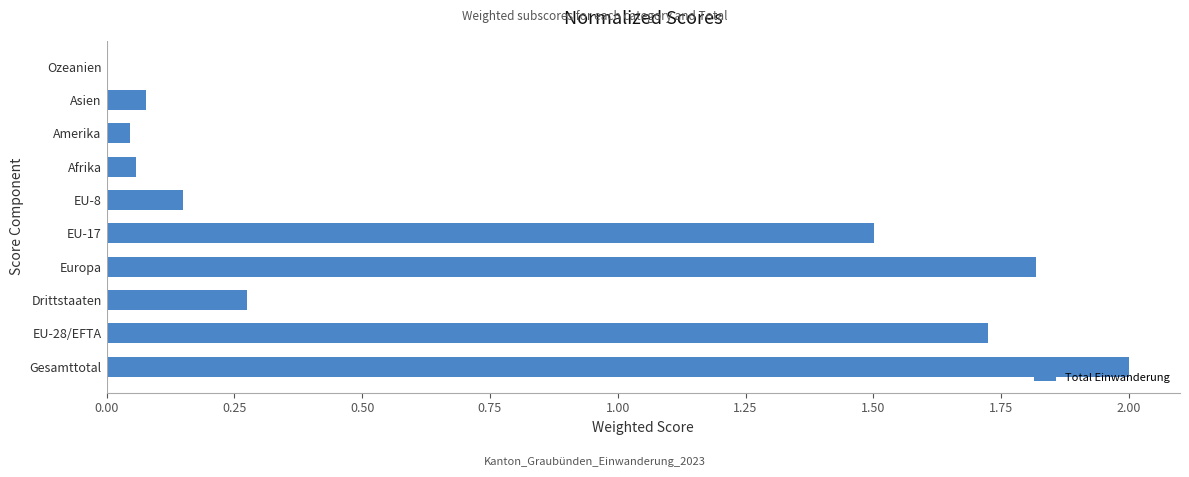

What value does the data have at Gesamttotal?

2.0